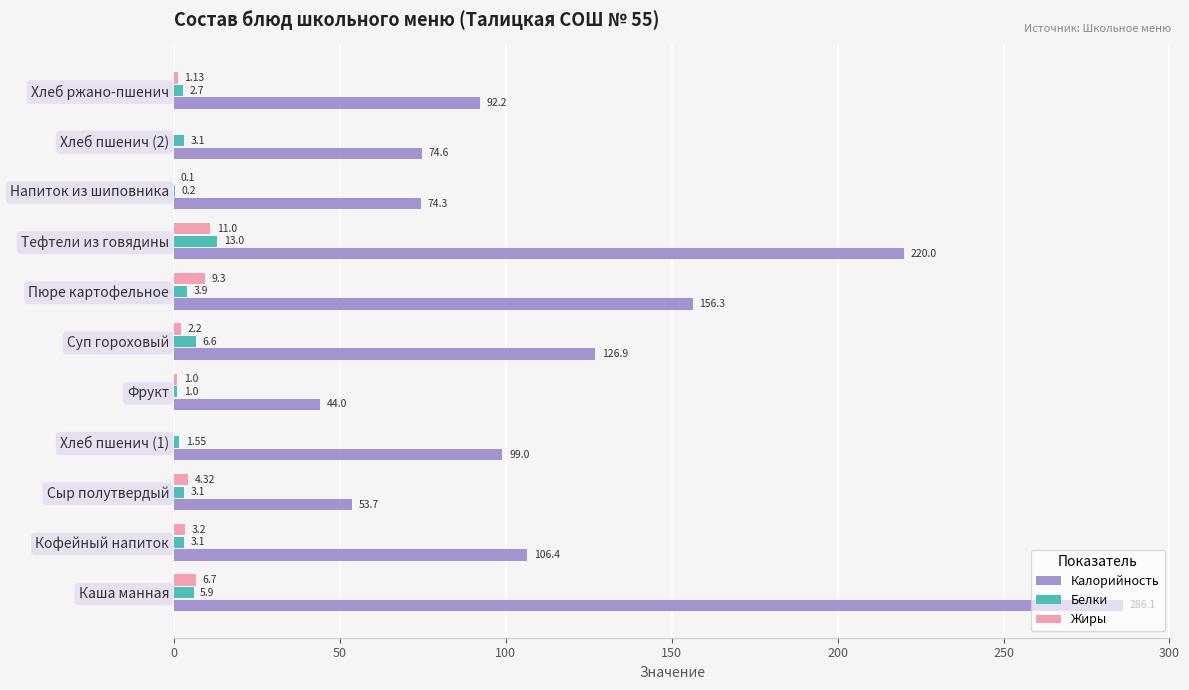

Between Фрукт and Напиток из шиповника, which series saw the biggest shift?

Калорийность